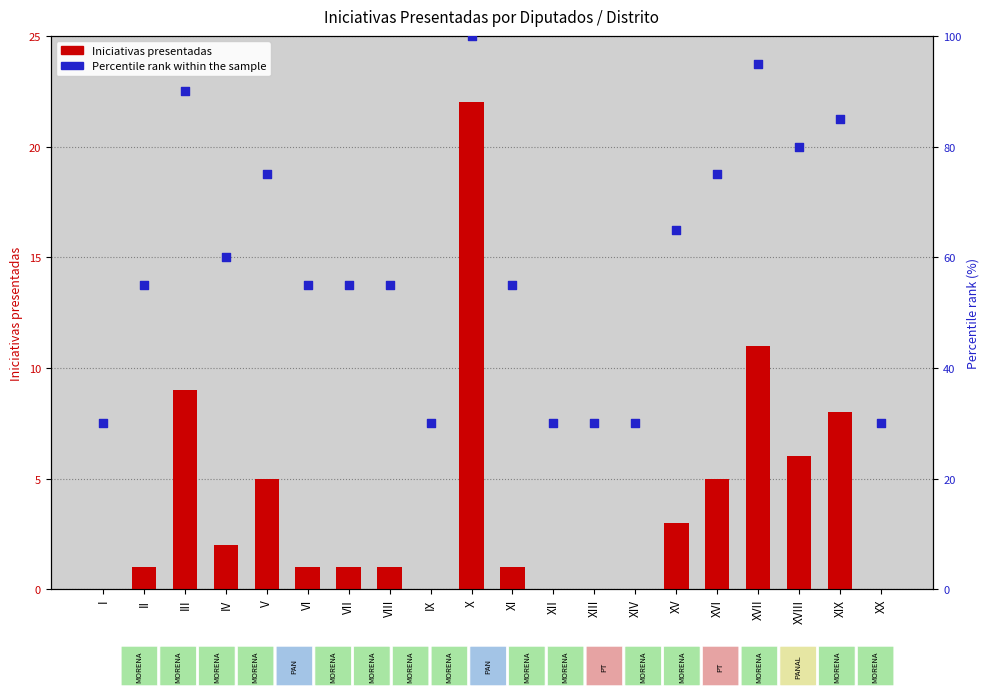

Is the value of Iniciativas presentadas at X greater than the value of Percentile rank within the sample at III?

No